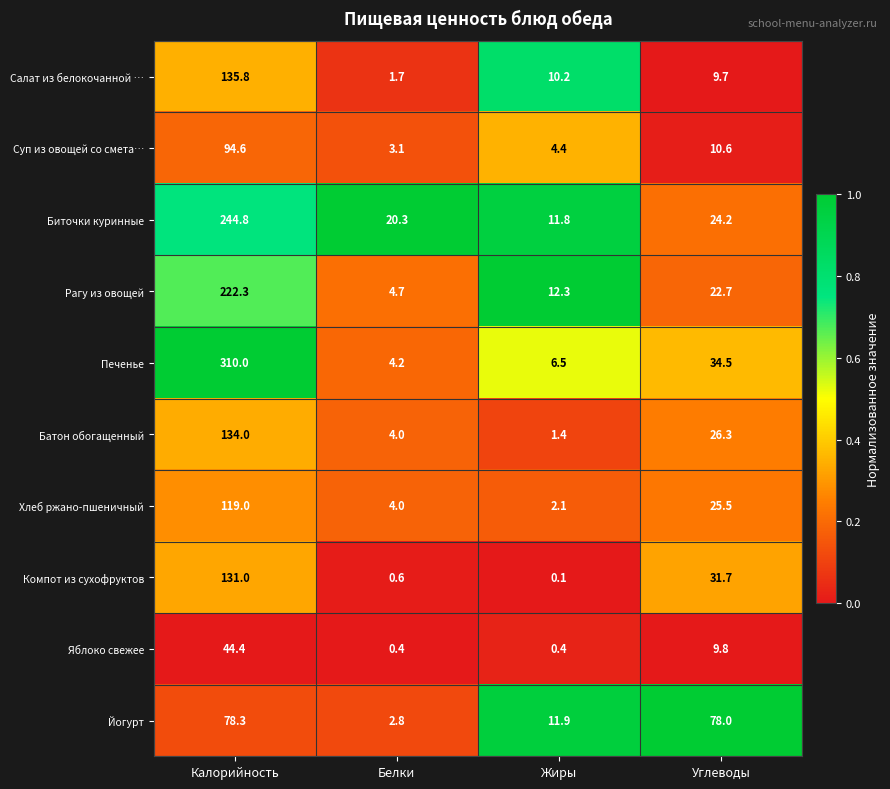

The Печенье series shows 3.3 at Жиры. True or false?

False